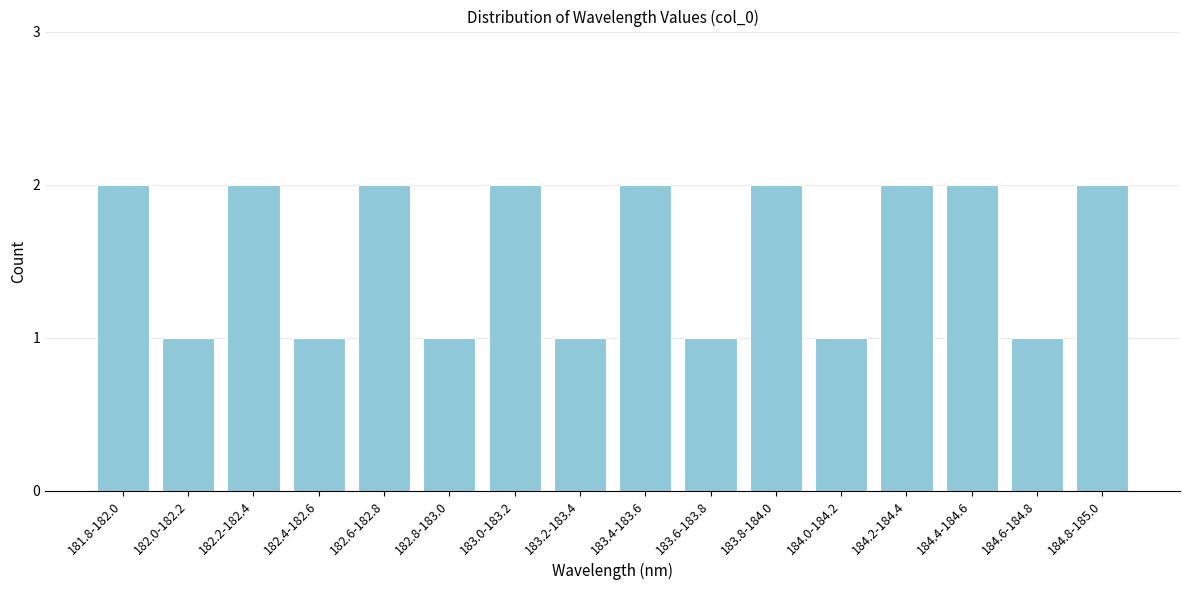

Reading left to right, transcribe all the data shown in this chart.

181.8-182.0=2	182.0-182.2=1	182.2-182.4=2	182.4-182.6=1	182.6-182.8=2	182.8-183.0=1	183.0-183.2=2	183.2-183.4=1	183.4-183.6=2	183.6-183.8=1	183.8-184.0=2	184.0-184.2=1	184.2-184.4=2	184.4-184.6=2	184.6-184.8=1	184.8-185.0=2